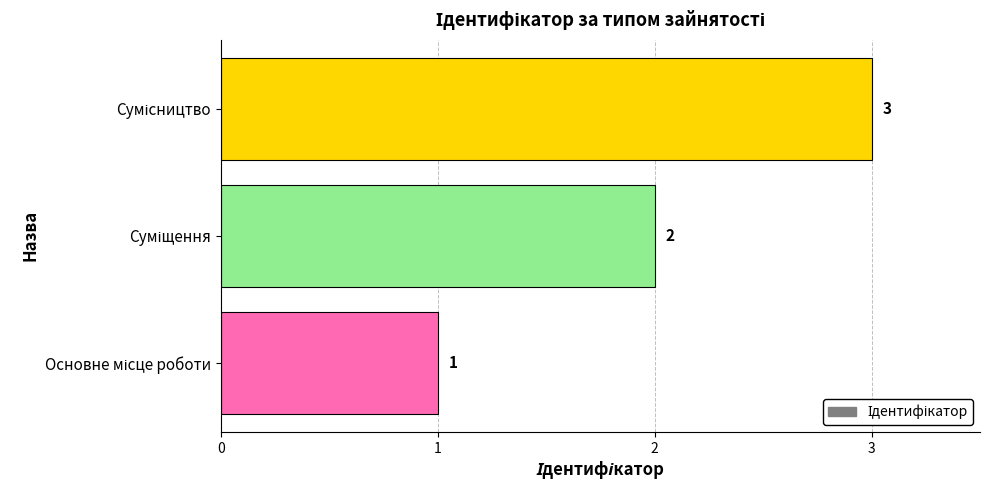

How many values are between 1 and 3?

3